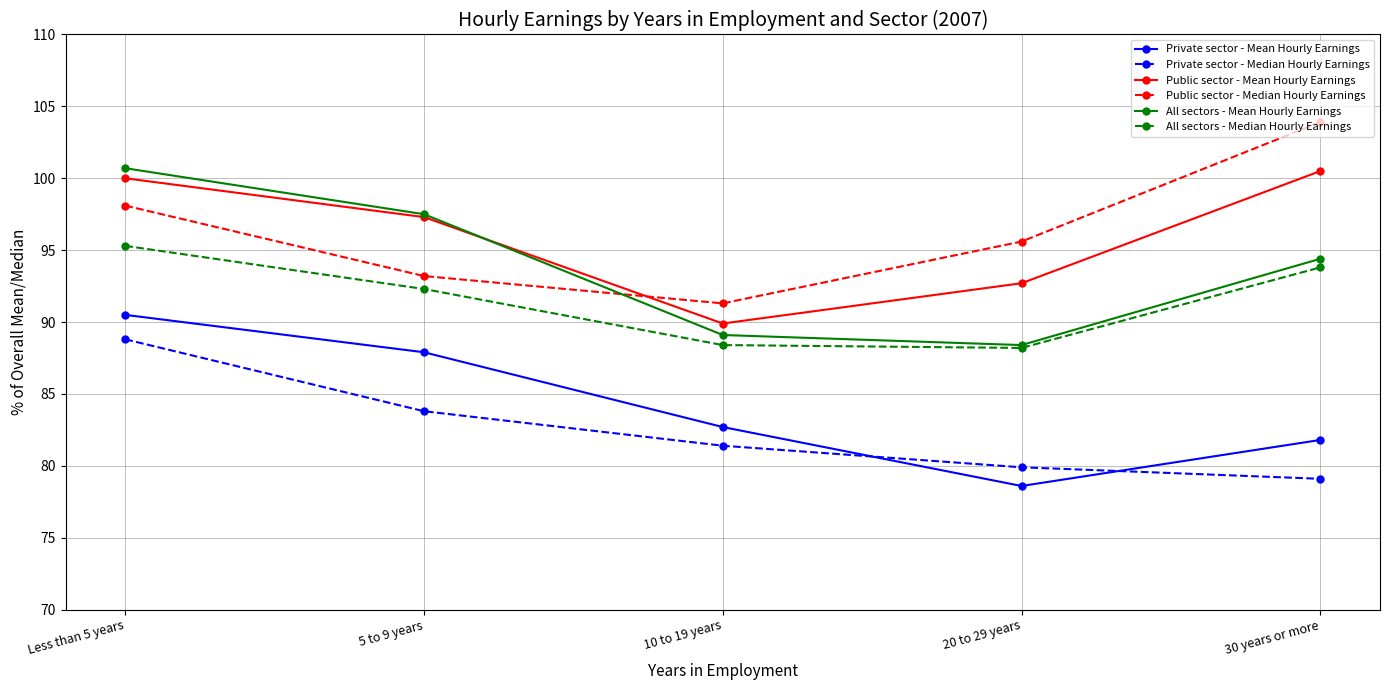

What is the minimum value for Private sector - Median Hourly Earnings?

79.1